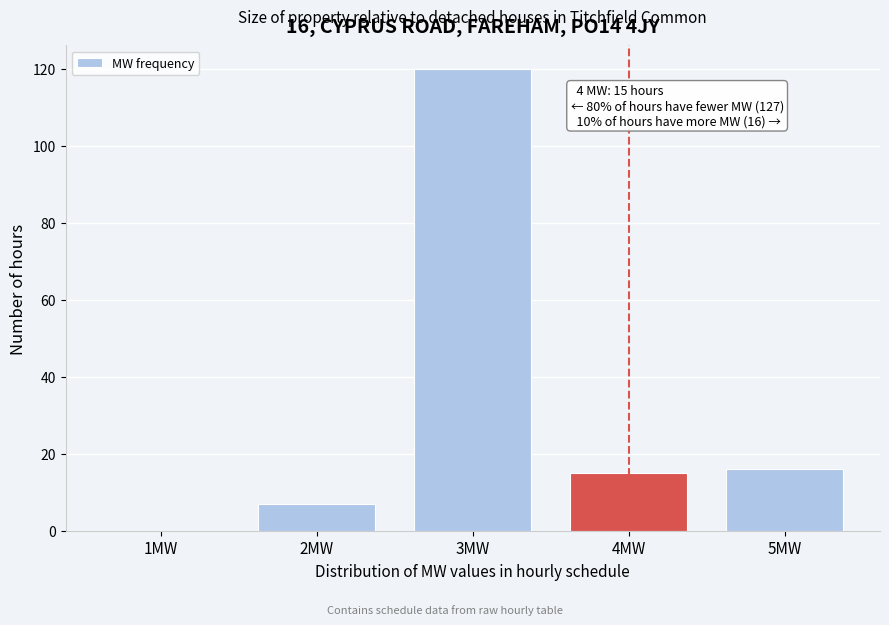

Reading right to left, transcribe all the data shown in this chart.

5MW=16	4MW=15	3MW=120	2MW=7	1MW=0